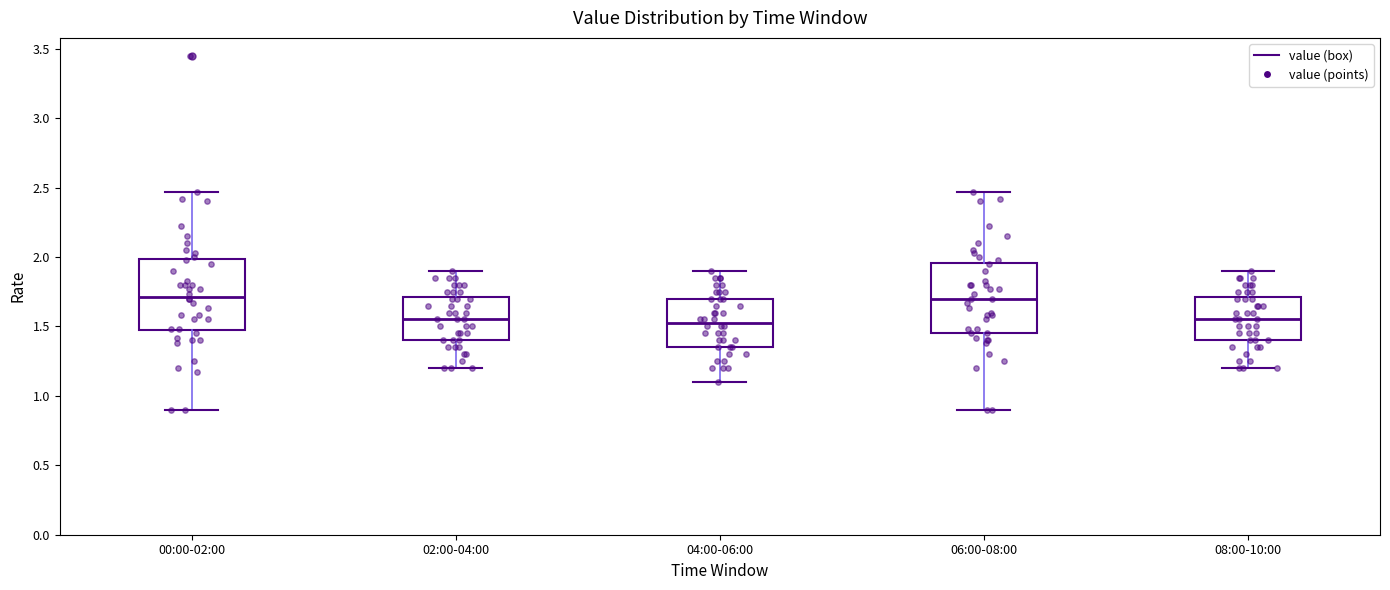

Reading left to right, read every box against the y-axis: the position of its median line, the range the box covers, and the ends of its whiskers. The values are not printed on the chart, so give them approximately, as read against the axis.

00:00-02:00: median 1.70, box 1.45 to 2.00, whiskers 0.90 to 2.45
02:00-04:00: median 1.55, box 1.40 to 1.70, whiskers 1.20 to 1.90
04:00-06:00: median 1.55, box 1.35 to 1.70, whiskers 1.10 to 1.90
06:00-08:00: median 1.70, box 1.45 to 1.95, whiskers 0.90 to 2.45
08:00-10:00: median 1.55, box 1.40 to 1.70, whiskers 1.20 to 1.90